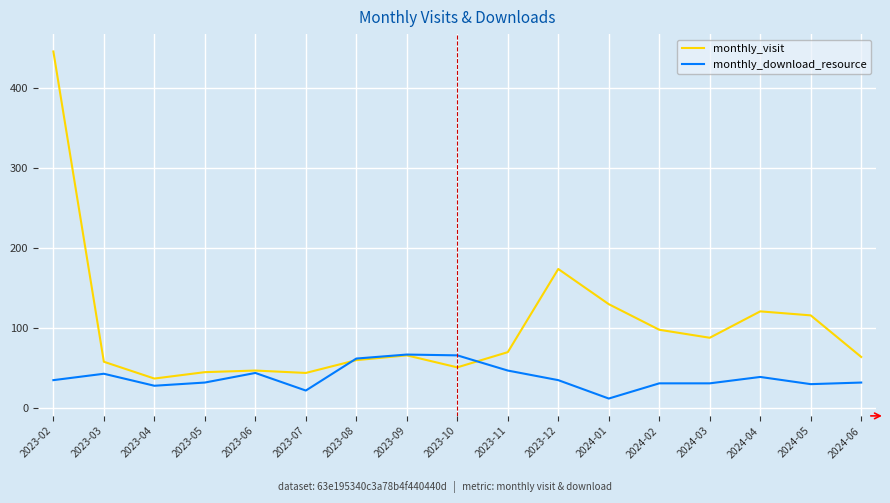

True or false: monthly_visit has a value of 174 at 2023-12.

True